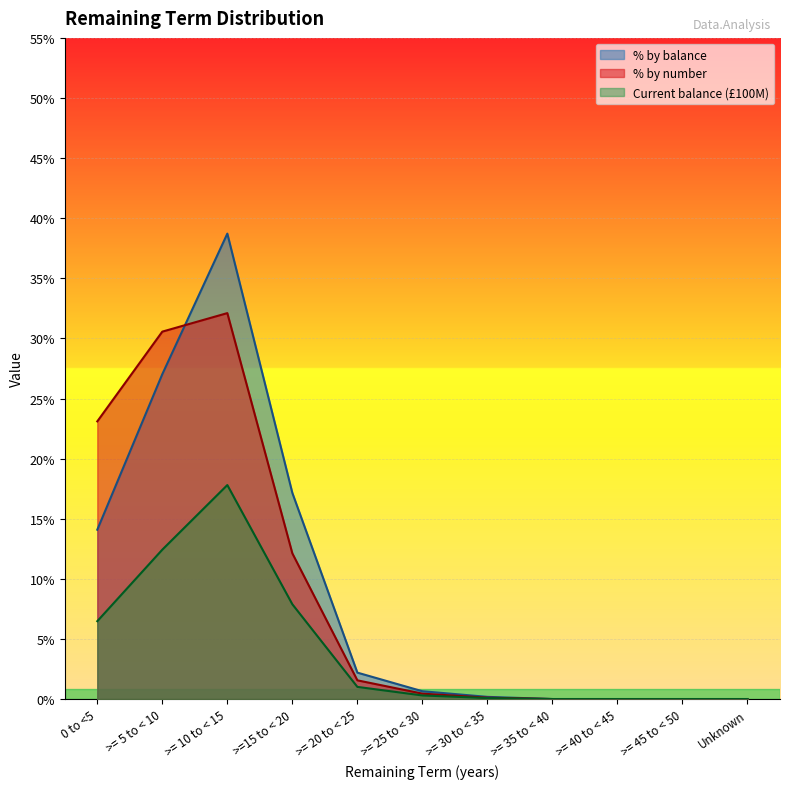

Is it true that % by number equals 0.0 at >= 45 to < 50?

True